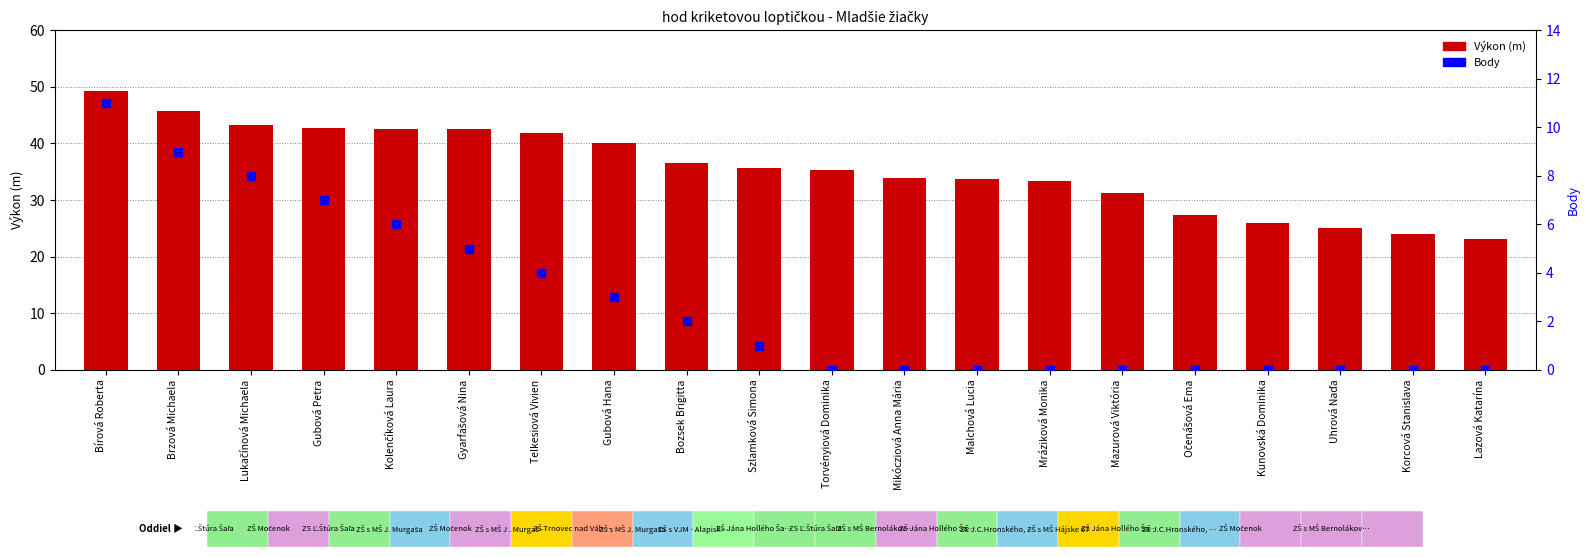

What are all the series names shown in the legend?

Výkon, Body